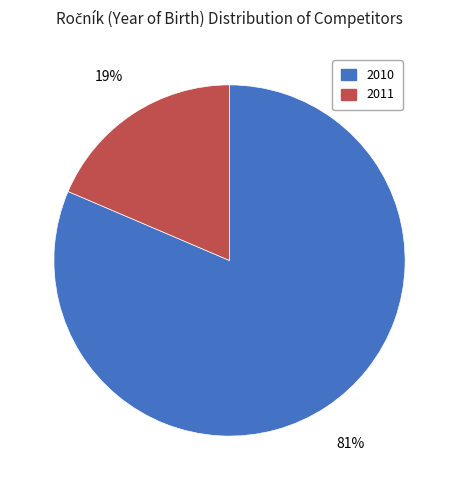

Do 2011 and 2010 together represent more than half of the pie?

Yes